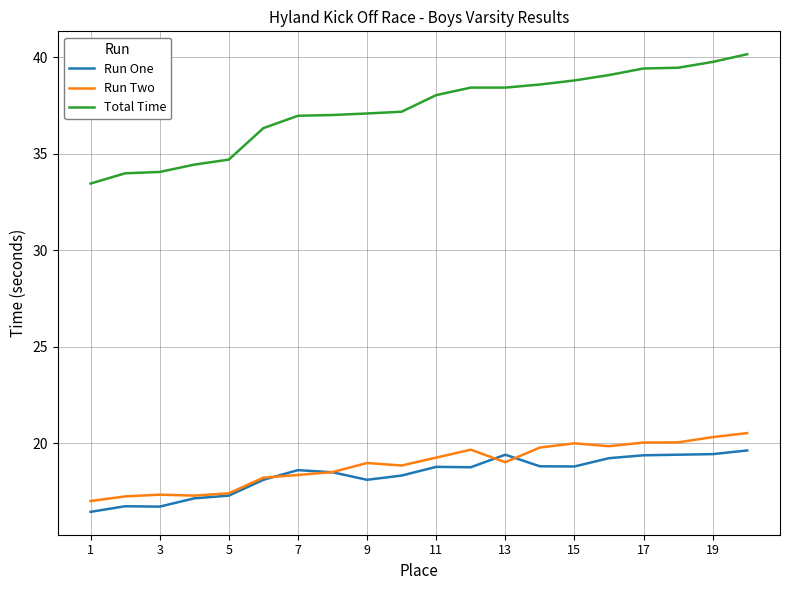

List the series in order of their peak value, highest first.

Total Time, Run Two, Run One